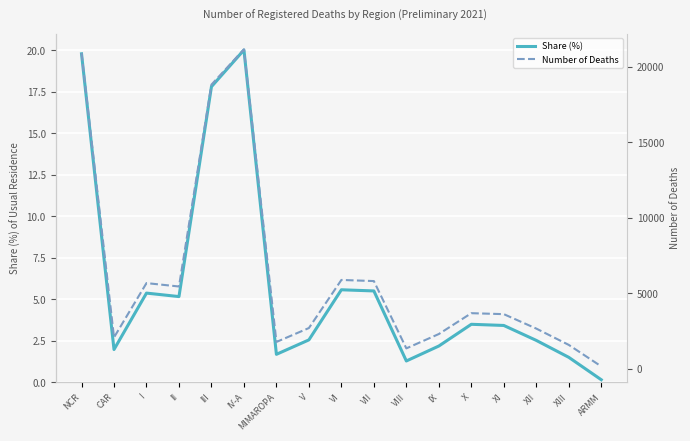

What is the label of the 1st point from the left?

NCR